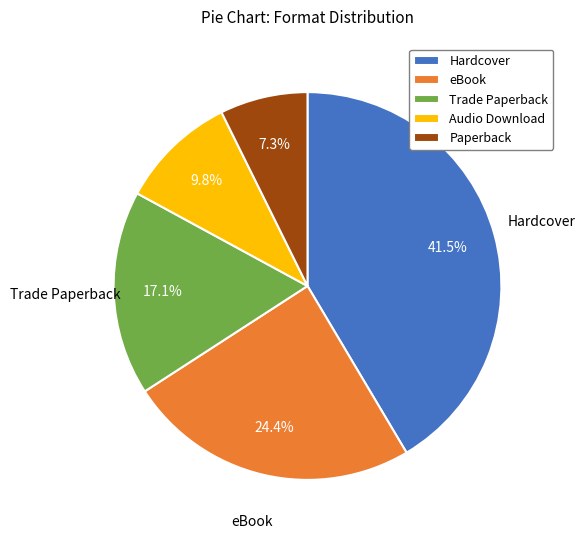

Which category has the smallest portion of the pie?

Paperback